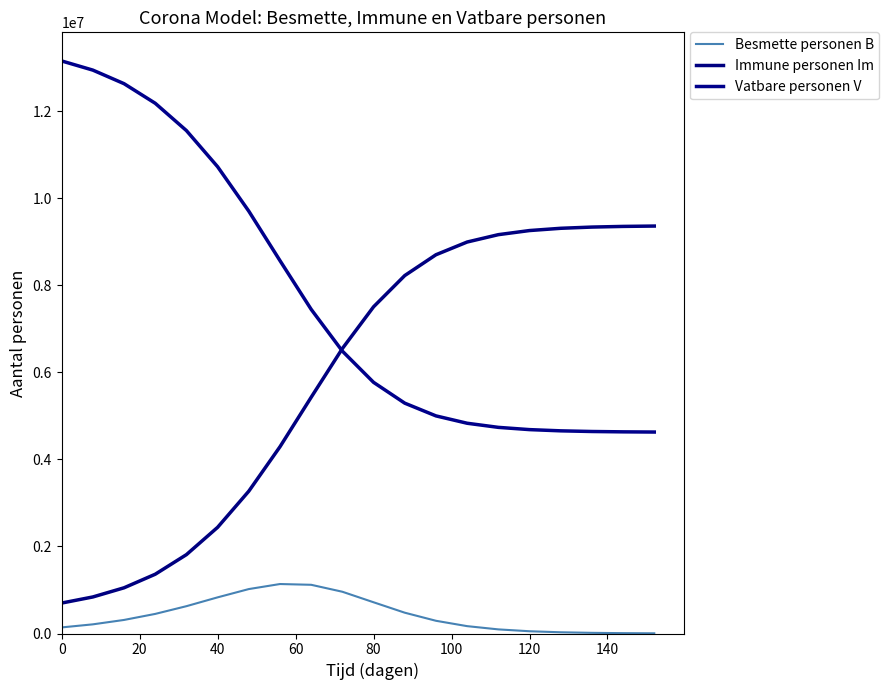

Does the chart display data point markers on the line(s)?

No